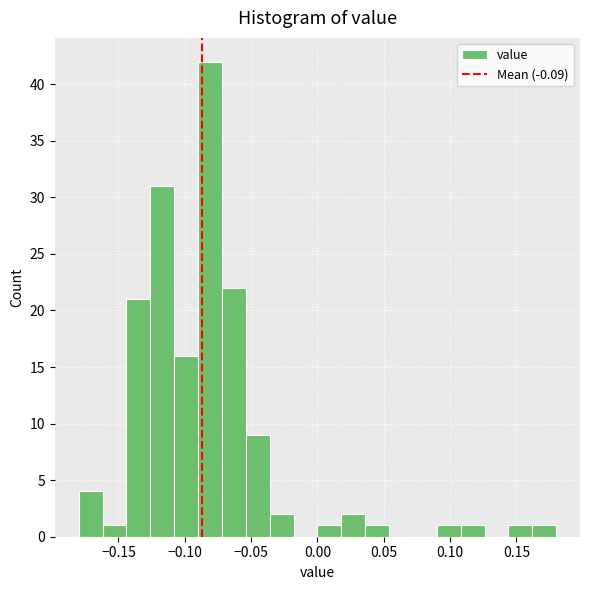

Read against the x-axis, roughly where is the centre of the tallest bar?

-0.080